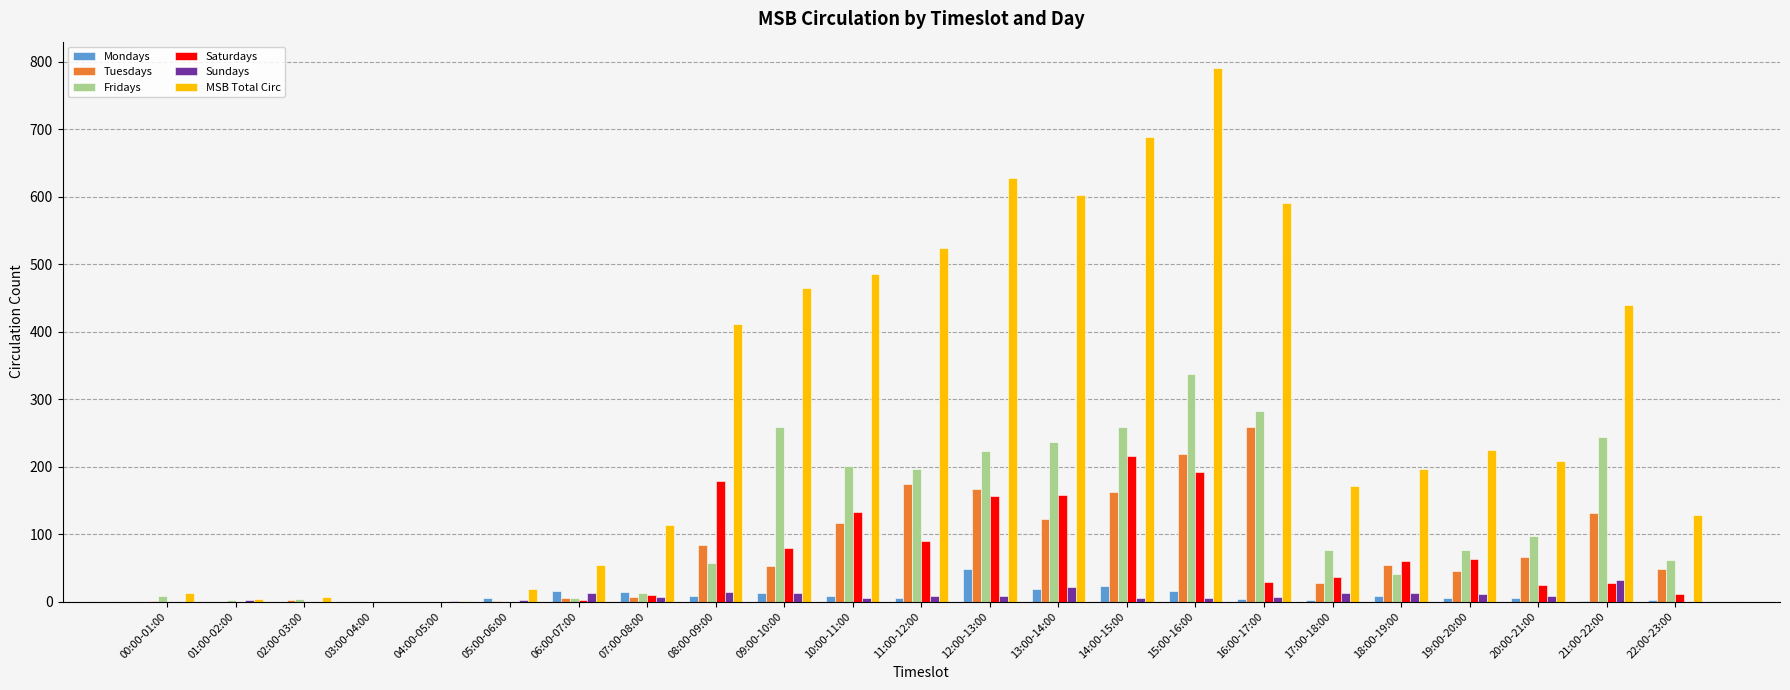

Which series has the largest range (max minus min)?

MSB Total Circ